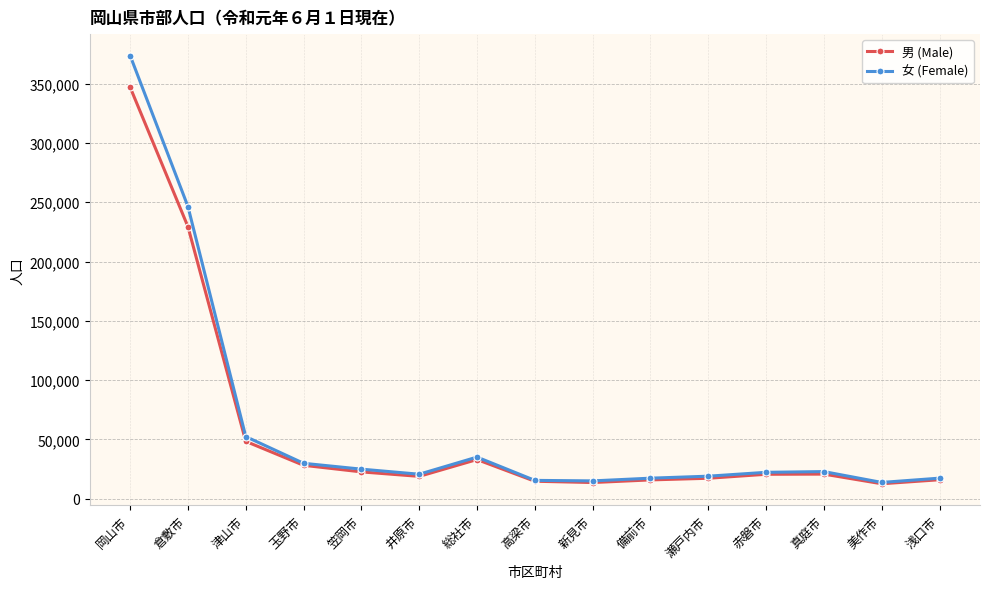

What is the spread (max minus min) of values at 岡山市?

26723